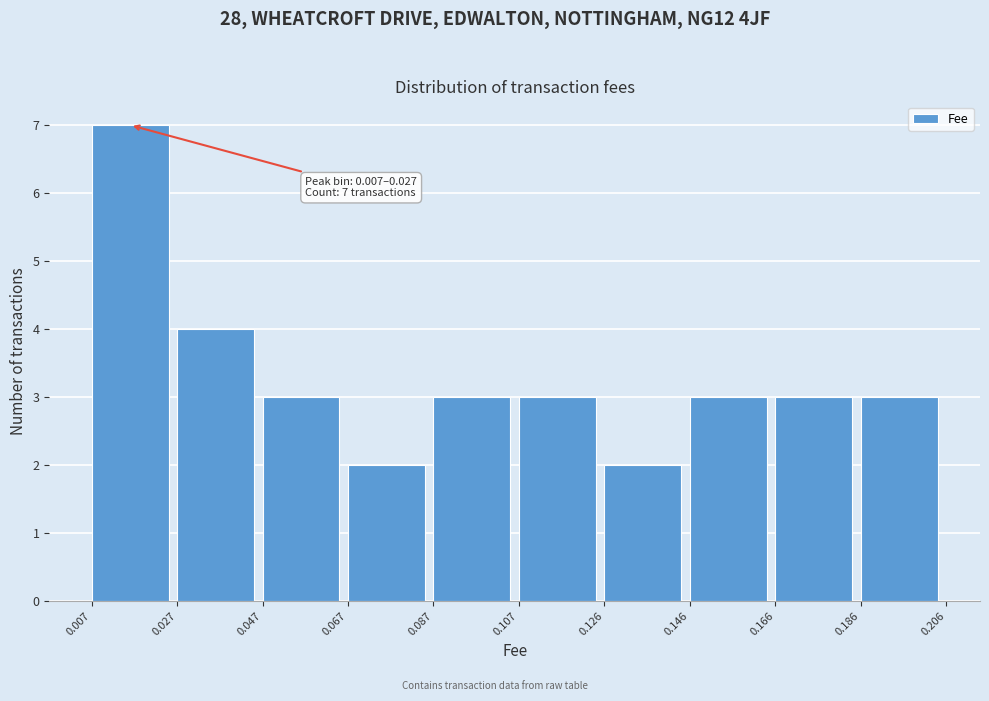

Over which range of the x-axis is the bar tallest?

0.007 to 0.027